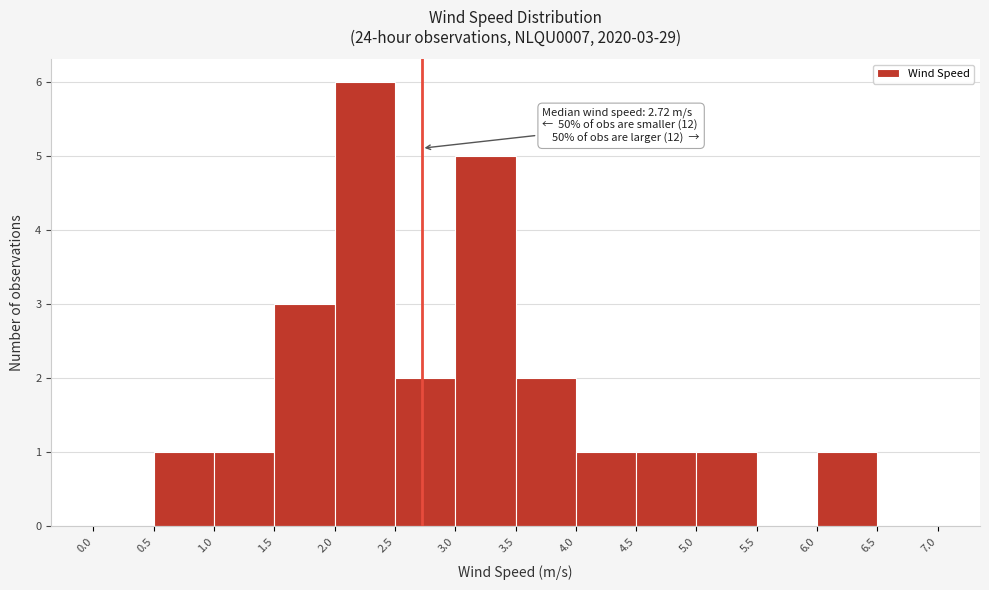

Which range on the x-axis has the tallest bar?

2.0 to 2.5